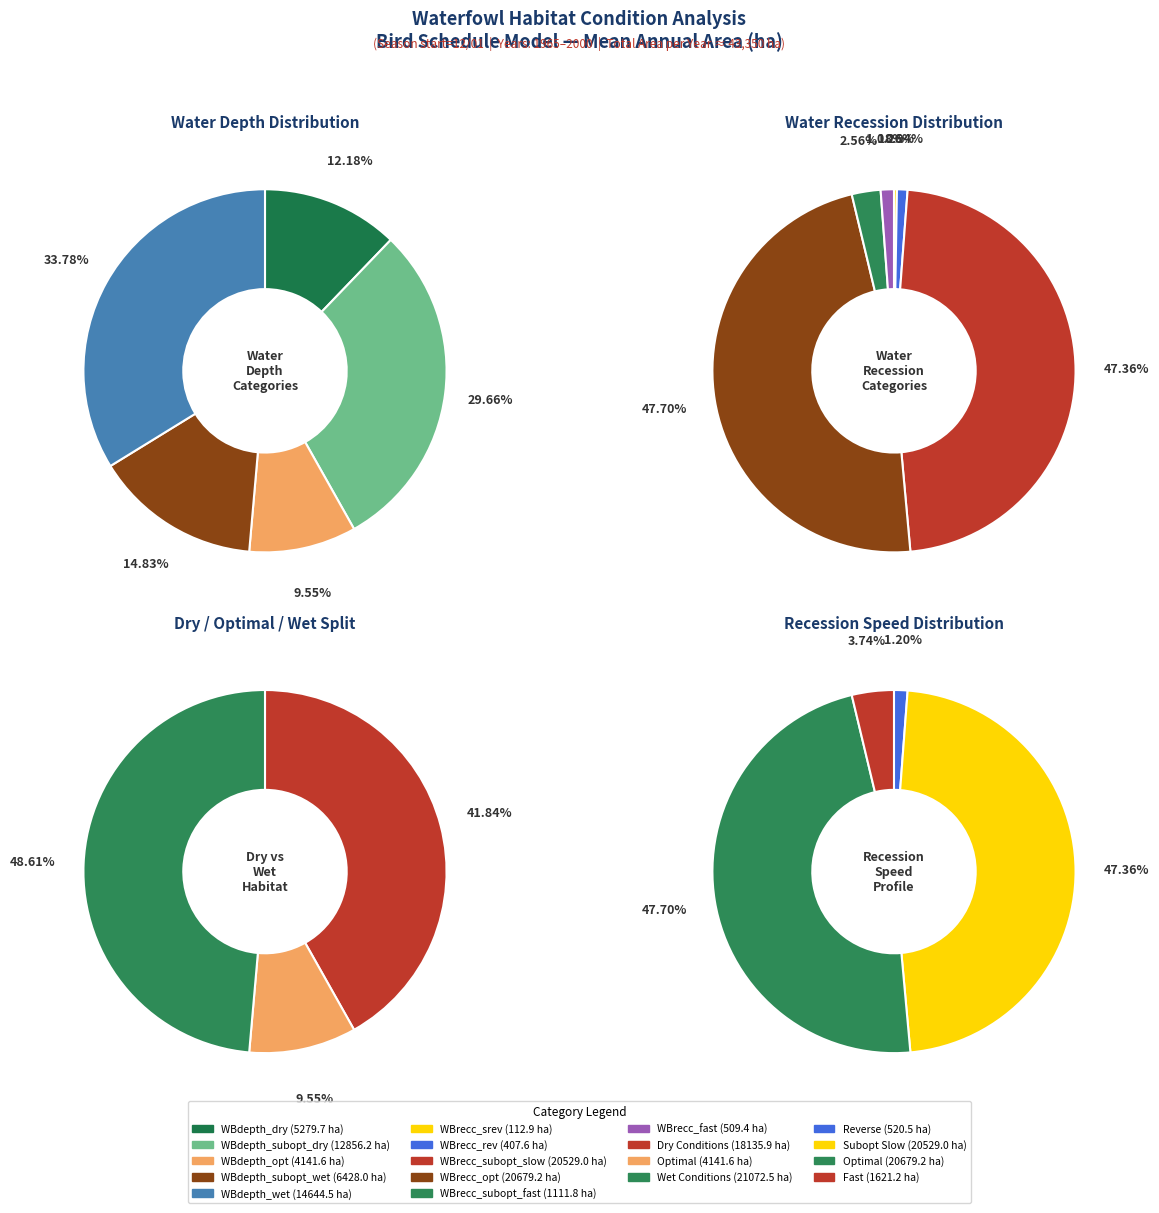

What is the smallest slice in the pie chart?

WBdepth_opt